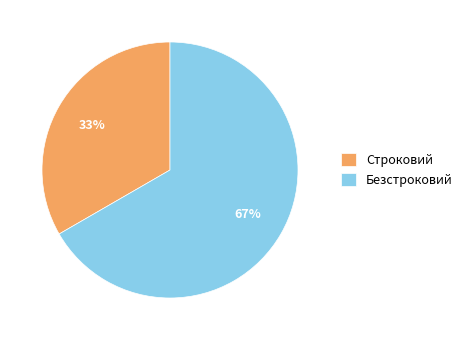

Do Безстроковий and Строковий together represent more than half of the pie?

Yes